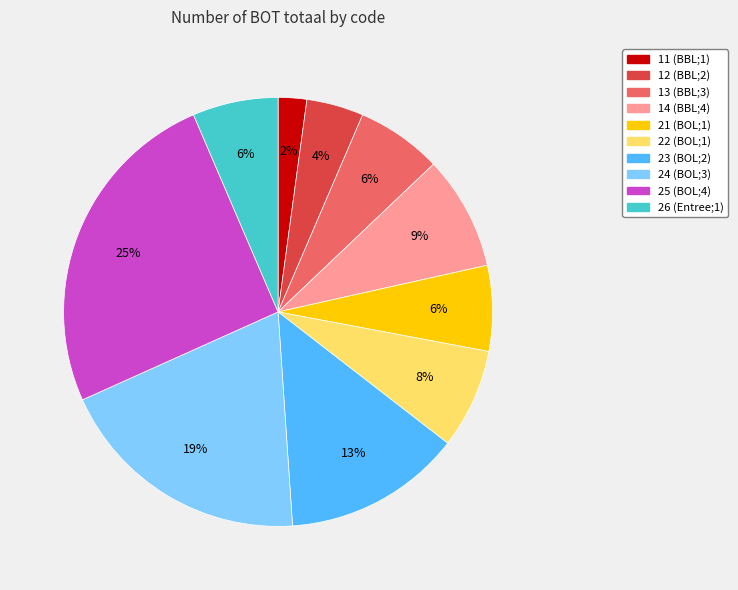

Approximately how many times larger is the value at 24 compared to 25?

0.8